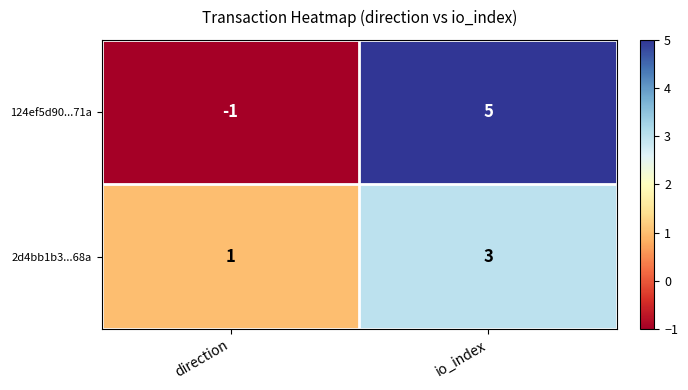

Rank the series by their maximum value, from lowest to highest.

2d4bb1b3...68a, 124ef5d90...71a